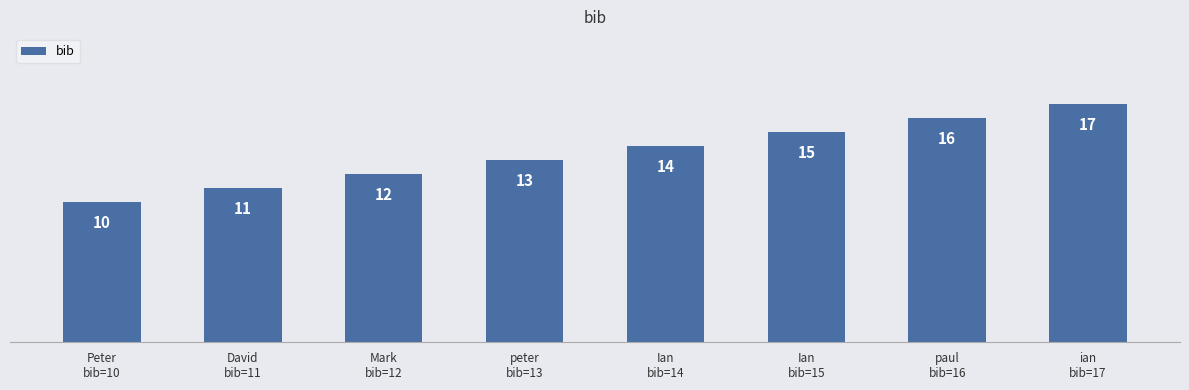

Rank the categories by value from highest to lowest.

ian
bib=17, paul
bib=16, Ian
bib=15, Ian
bib=14, peter
bib=13, Mark
bib=12, David
bib=11, Peter
bib=10